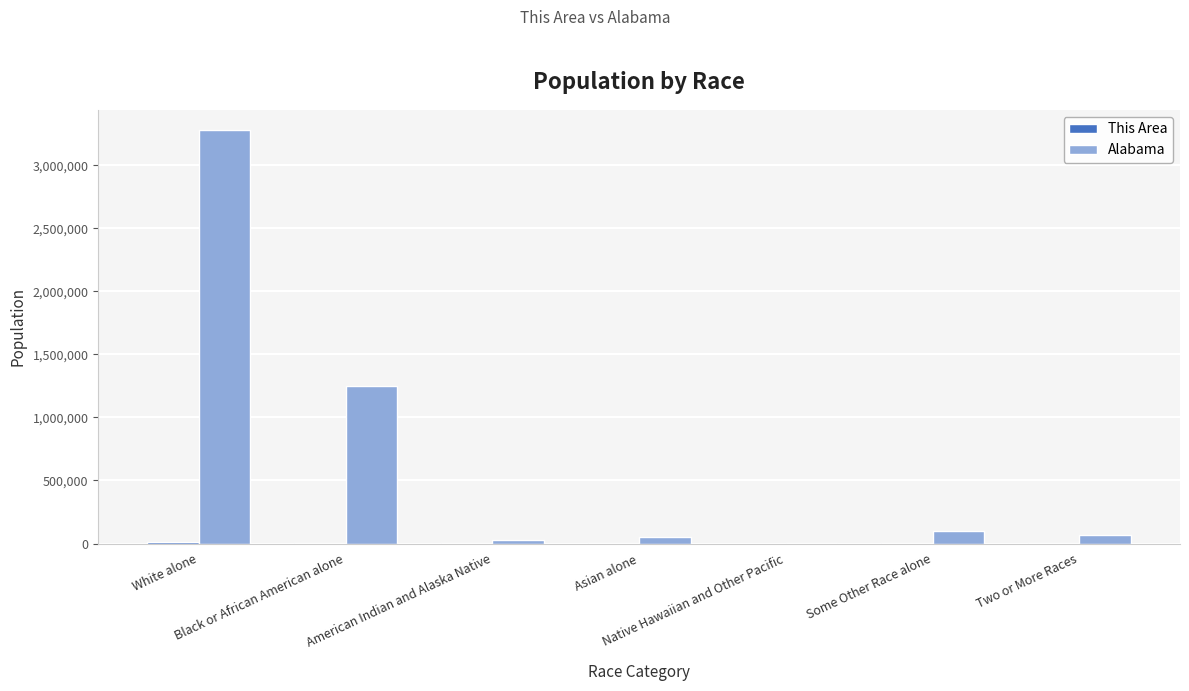

What is the maximum value shown in the chart?

3275394